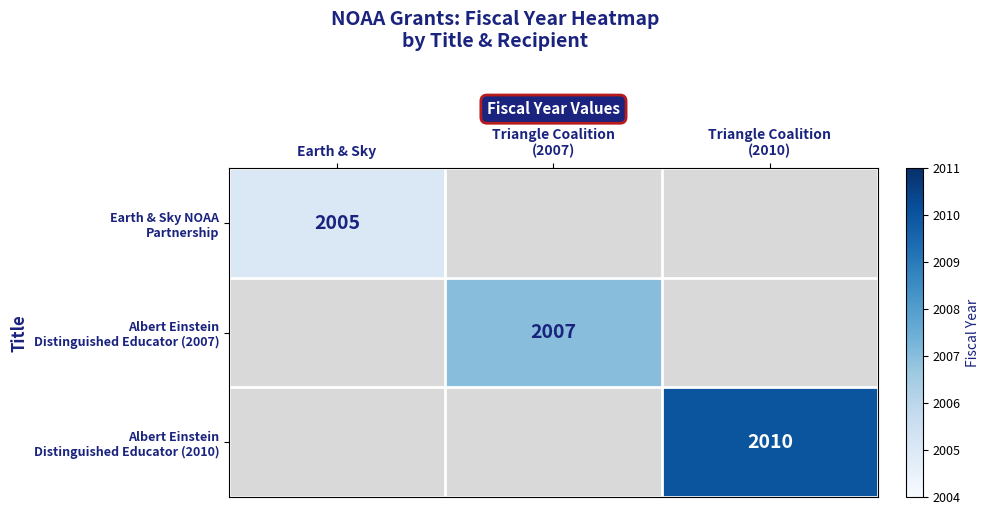

At how many categories does at least one series exceed 549?

3